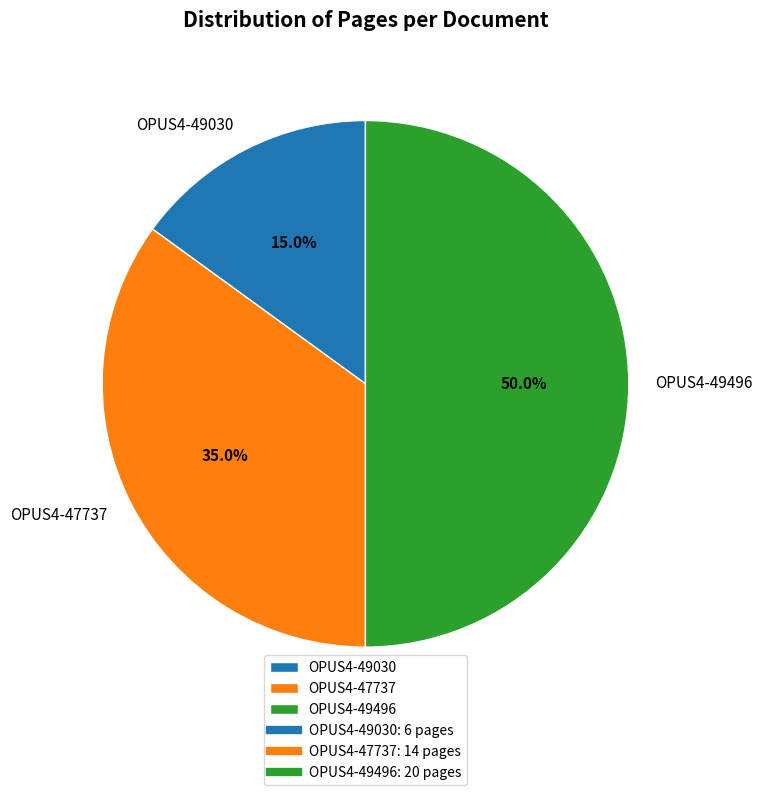

Is it true that OPUS4-49030 is 22% of the pie?

False